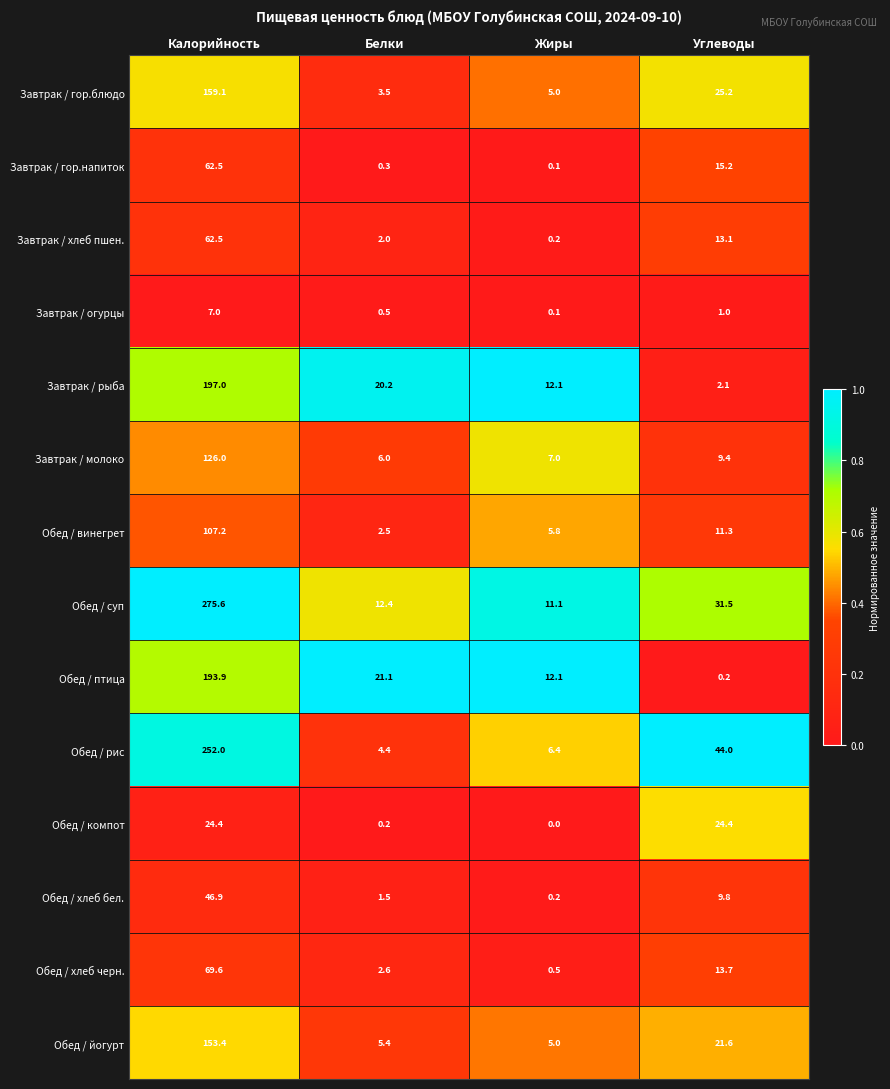

What is the sum of the Обед / хлеб бел. values at Белки and Углеводы?

11.3